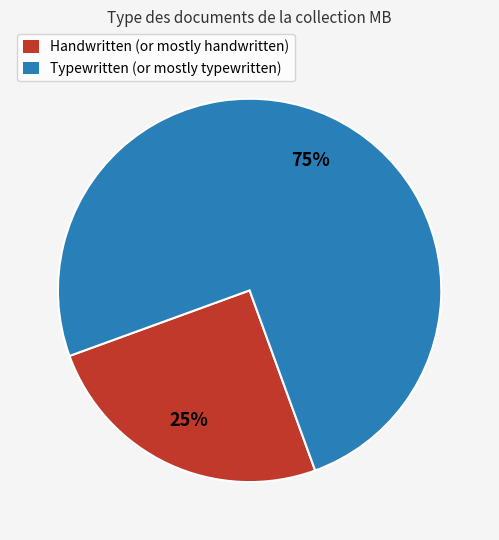

Is there a majority slice in this chart?

Yes